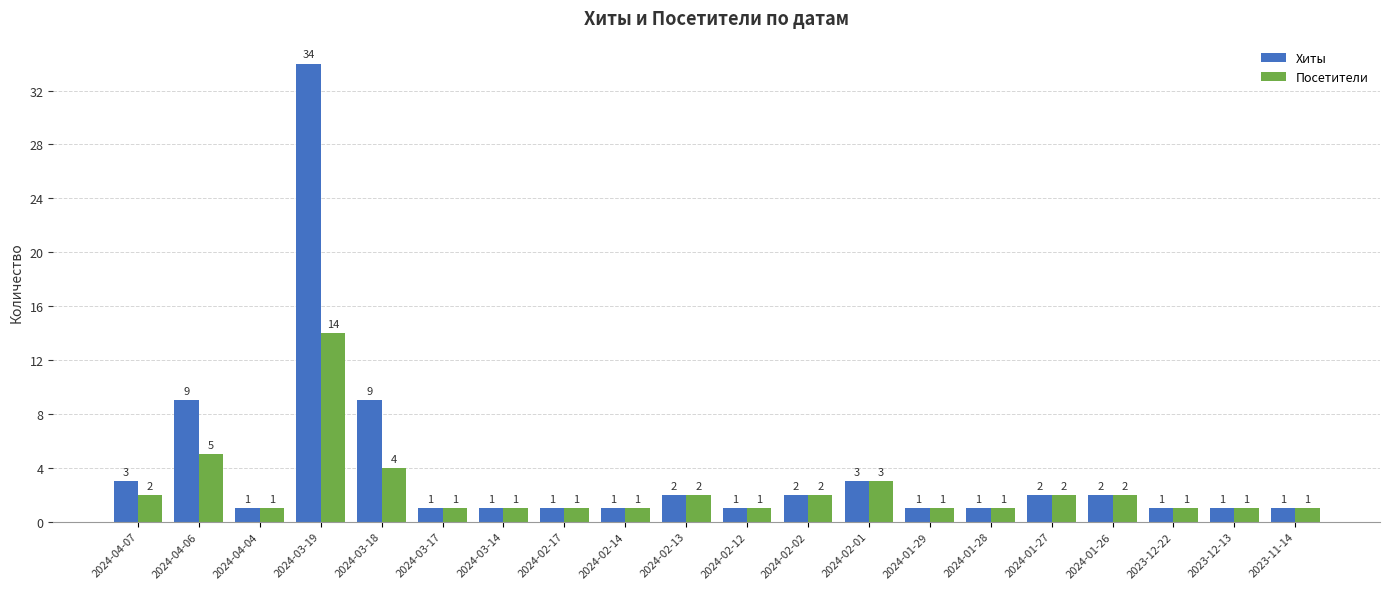

Where is Посетители nearest to the value 7?

2024-04-06